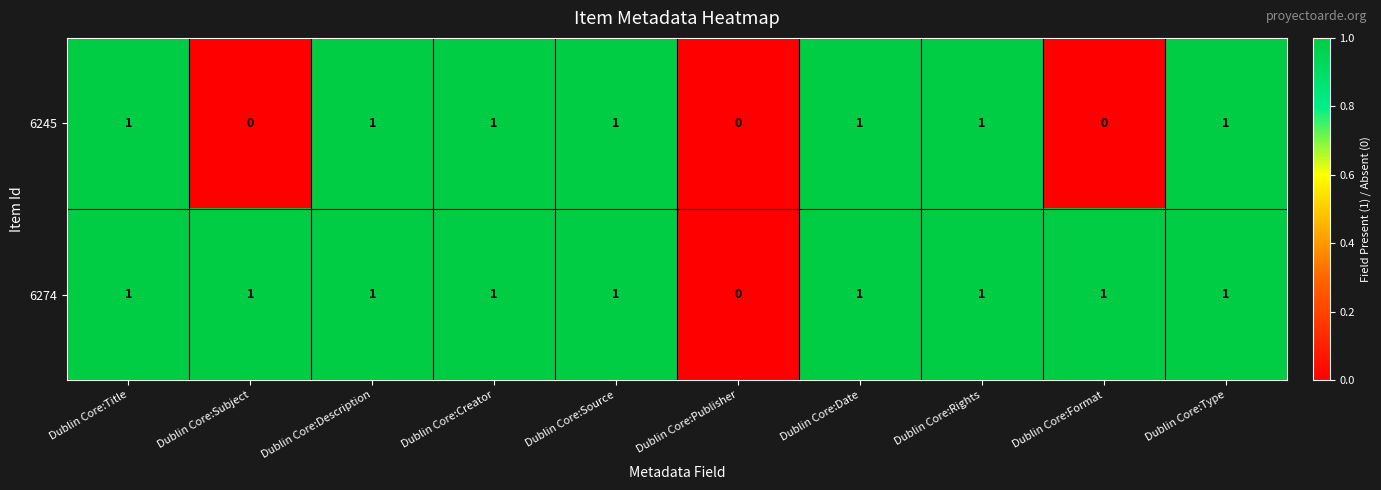

Reading left to right, list all the values displayed in this chart.

6245: 1	0	1	1	1	0	1	1	0	1
6274: 1	1	1	1	1	0	1	1	1	1